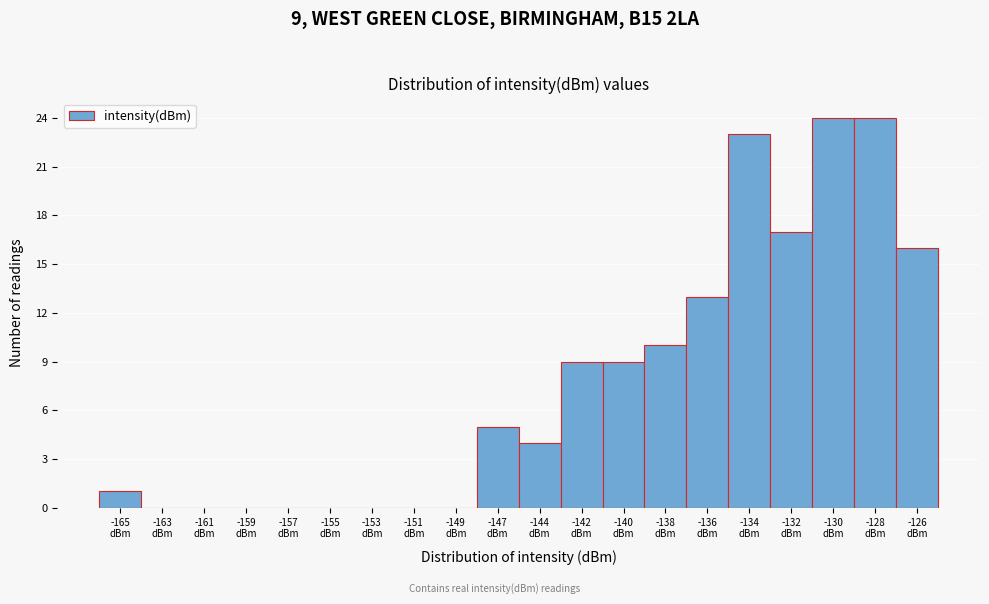

What is the sum of all values?

155